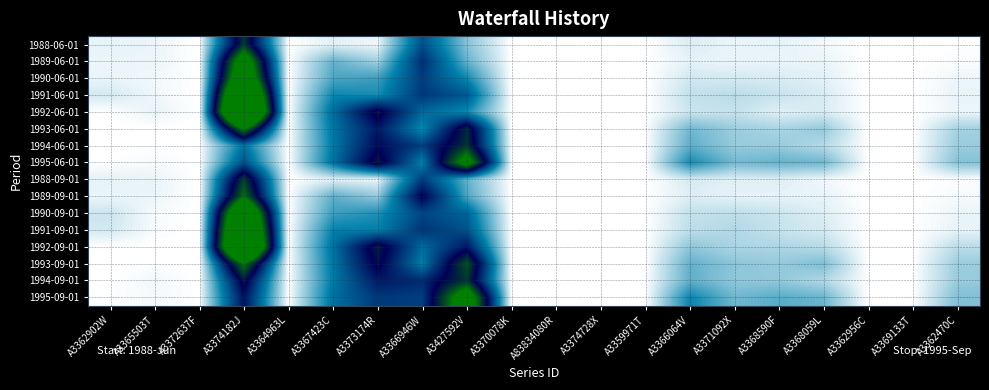

Reading left to right, extract all data points from this chart.

1988-06-01: A3362902W=121	A3365503T=97	A3372637F=0	A3374182J=3001	A3364963L=0	A3367423C=149	A3373174R=82	A3366946W=1698	A3427592V=586	A3370078K=1	A83834080R=0	A3374728X=0	A3359971T=0	A3366064V=178	A3371092X=100	A3368590F=130	A3368059L=65	A3362956C=0	A3369133T=0	A3362470C=11
1989-06-01: A3362902W=95	A3365503T=100	A3372637F=0	A3374182J=4502	A3364963L=0	A3367423C=752	A3373174R=462	A3366946W=2035	A3427592V=749	A3370078K=1	A83834080R=0	A3374728X=0	A3359971T=0	A3366064V=124	A3371092X=102	A3368590F=100	A3368059L=104	A3362956C=0	A3369133T=0	A3362470C=30
1990-06-01: A3362902W=104	A3365503T=68	A3372637F=0	A3374182J=5059	A3364963L=0	A3367423C=873	A3373174R=943	A3366946W=1877	A3427592V=1166	A3370078K=3	A83834080R=0	A3374728X=0	A3359971T=0	A3366064V=225	A3371092X=206	A3368590F=187	A3368059L=141	A3362956C=0	A3369133T=0	A3362470C=90
1991-06-01: A3362902W=214	A3365503T=76	A3372637F=0	A3374182J=6420	A3364963L=0	A3367423C=1174	A3373174R=1126	A3366946W=1932	A3427592V=1625	A3370078K=11	A83834080R=0	A3374728X=0	A3359971T=0	A3366064V=297	A3371092X=340	A3368590F=272	A3368059L=190	A3362956C=0	A3369133T=0	A3362470C=112
1992-06-01: A3362902W=2	A3365503T=116	A3372637F=0	A3374182J=7272	A3364963L=0	A3367423C=1404	A3373174R=2637	A3366946W=1458	A3427592V=1151	A3370078K=10	A83834080R=0	A3374728X=0	A3359971T=0	A3366064V=247	A3371092X=282	A3368590F=151	A3368059L=184	A3362956C=0	A3369133T=0	A3362470C=94
1993-06-01: A3362902W=1	A3365503T=1	A3372637F=0	A3374182J=3769	A3364963L=0	A3367423C=1325	A3373174R=2252	A3366946W=1152	A3427592V=2842	A3370078K=3	A83834080R=0	A3374728X=0	A3359971T=0	A3366064V=698	A3371092X=484	A3368590F=423	A3368059L=520	A3362956C=0	A3369133T=0	A3362470C=450
1994-06-01: A3362902W=2	A3365503T=3	A3372637F=0	A3374182J=1344	A3364963L=0	A3367423C=1280	A3373174R=2385	A3366946W=1846	A3427592V=2984	A3370078K=11	A83834080R=0	A3374728X=0	A3359971T=0	A3366064V=787	A3371092X=509	A3368590F=507	A3368059L=361	A3362956C=0	A3369133T=0	A3362470C=496
1995-06-01: A3362902W=12	A3365503T=48	A3372637F=0	A3374182J=1685	A3364963L=0	A3367423C=1365	A3373174R=2700	A3366946W=1221	A3427592V=4220	A3370078K=12	A83834080R=0	A3374728X=0	A3359971T=0	A3366064V=1131	A3371092X=683	A3368590F=746	A3368059L=696	A3362956C=0	A3369133T=0	A3362470C=597
1988-09-01: A3362902W=131	A3365503T=107	A3372637F=0	A3374182J=3070	A3364963L=0	A3367423C=146	A3373174R=95	A3366946W=1892	A3427592V=757	A3370078K=1	A83834080R=0	A3374728X=0	A3359971T=0	A3366064V=198	A3371092X=150	A3368590F=163	A3368059L=76	A3362956C=0	A3369133T=0	A3362470C=24
1989-09-01: A3362902W=95	A3365503T=100	A3372637F=0	A3374182J=3561	A3364963L=0	A3367423C=780	A3373174R=533	A3366946W=2512	A3427592V=869	A3370078K=1	A83834080R=0	A3374728X=0	A3359971T=0	A3366064V=164	A3371092X=127	A3368590F=120	A3368059L=111	A3362956C=0	A3369133T=0	A3362470C=50
1990-09-01: A3362902W=248	A3365503T=43	A3372637F=0	A3374182J=5603	A3364963L=0	A3367423C=942	A3373174R=1084	A3366946W=1795	A3427592V=1499	A3370078K=4	A83834080R=0	A3374728X=0	A3359971T=0	A3366064V=295	A3371092X=317	A3368590F=253	A3368059L=164	A3362956C=0	A3369133T=0	A3362470C=100
1991-09-01: A3362902W=218	A3365503T=38	A3372637F=0	A3374182J=6321	A3364963L=0	A3367423C=1224	A3373174R=1243	A3366946W=1951	A3427592V=1687	A3370078K=11	A83834080R=0	A3374728X=0	A3359971T=0	A3366064V=324	A3371092X=384	A3368590F=276	A3368059L=203	A3362956C=0	A3369133T=0	A3362470C=120
1992-09-01: A3362902W=3	A3365503T=0	A3372637F=0	A3374182J=6786	A3364963L=0	A3367423C=1372	A3373174R=2740	A3366946W=1435	A3427592V=2260	A3370078K=13	A83834080R=0	A3374728X=0	A3359971T=0	A3366064V=551	A3371092X=412	A3368590F=407	A3368059L=354	A3362956C=0	A3369133T=0	A3362470C=337
1993-09-01: A3362902W=2	A3365503T=14	A3372637F=0	A3374182J=3667	A3364963L=0	A3367423C=1311	A3373174R=2577	A3366946W=1268	A3427592V=3259	A3370078K=4	A83834080R=0	A3374728X=0	A3359971T=0	A3366064V=756	A3371092X=559	A3368590F=516	A3368059L=627	A3362956C=0	A3369133T=0	A3362470C=495
1994-09-01: A3362902W=2	A3365503T=78	A3372637F=0	A3374182J=2652	A3364963L=0	A3367423C=1284	A3373174R=2220	A3366946W=2065	A3427592V=2987	A3370078K=6	A83834080R=0	A3374728X=0	A3359971T=0	A3366064V=777	A3371092X=543	A3368590F=536	A3368059L=381	A3362956C=0	A3369133T=0	A3362470C=504
1995-09-01: A3362902W=16	A3365503T=54	A3372637F=10	A3374182J=2307	A3364963L=0	A3367423C=1388	A3373174R=1923	A3366946W=1863	A3427592V=4504	A3370078K=7	A83834080R=0	A3374728X=0	A3359971T=0	A3366064V=1194	A3371092X=698	A3368590F=814	A3368059L=721	A3362956C=0	A3369133T=0	A3362470C=621